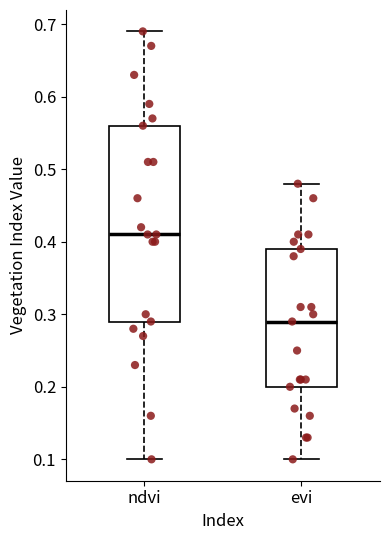

Which box's median line is the highest?

ndvi